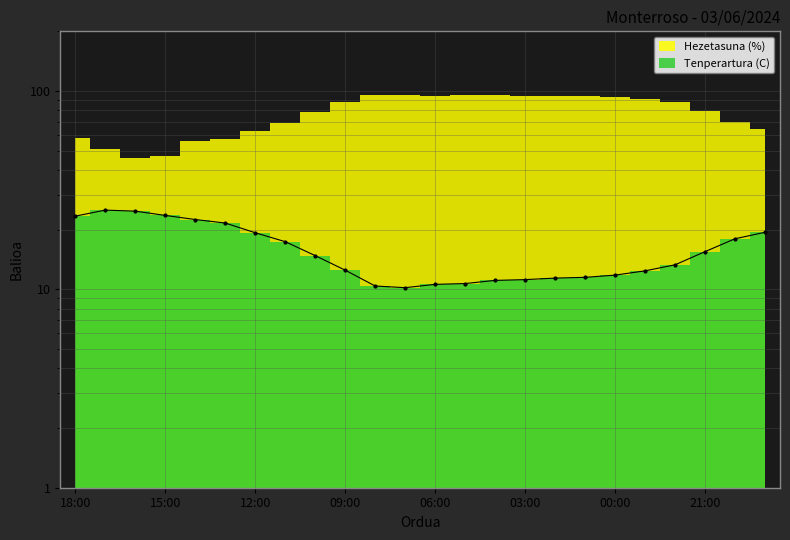

How many points are higher than both their immediate neighbors (excluding endpoints)?

1